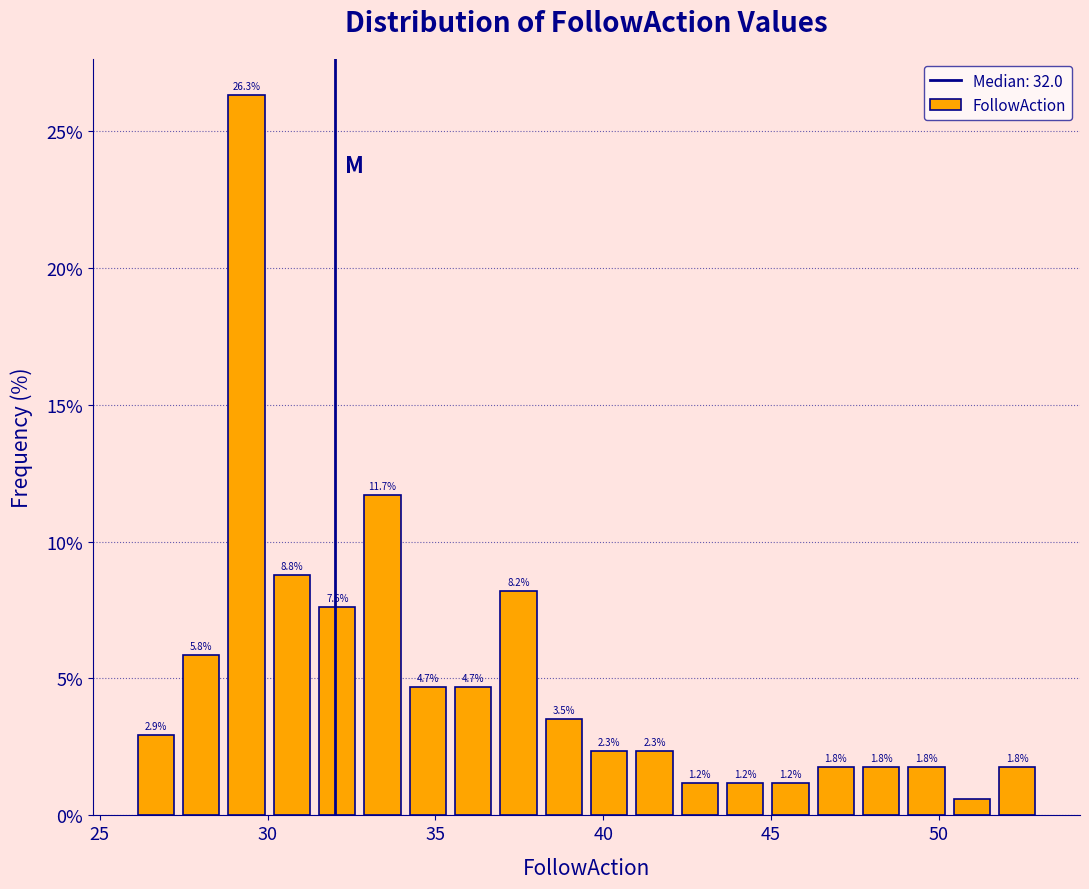

Read against the x-axis, roughly where is the centre of the tallest bar?

29.5